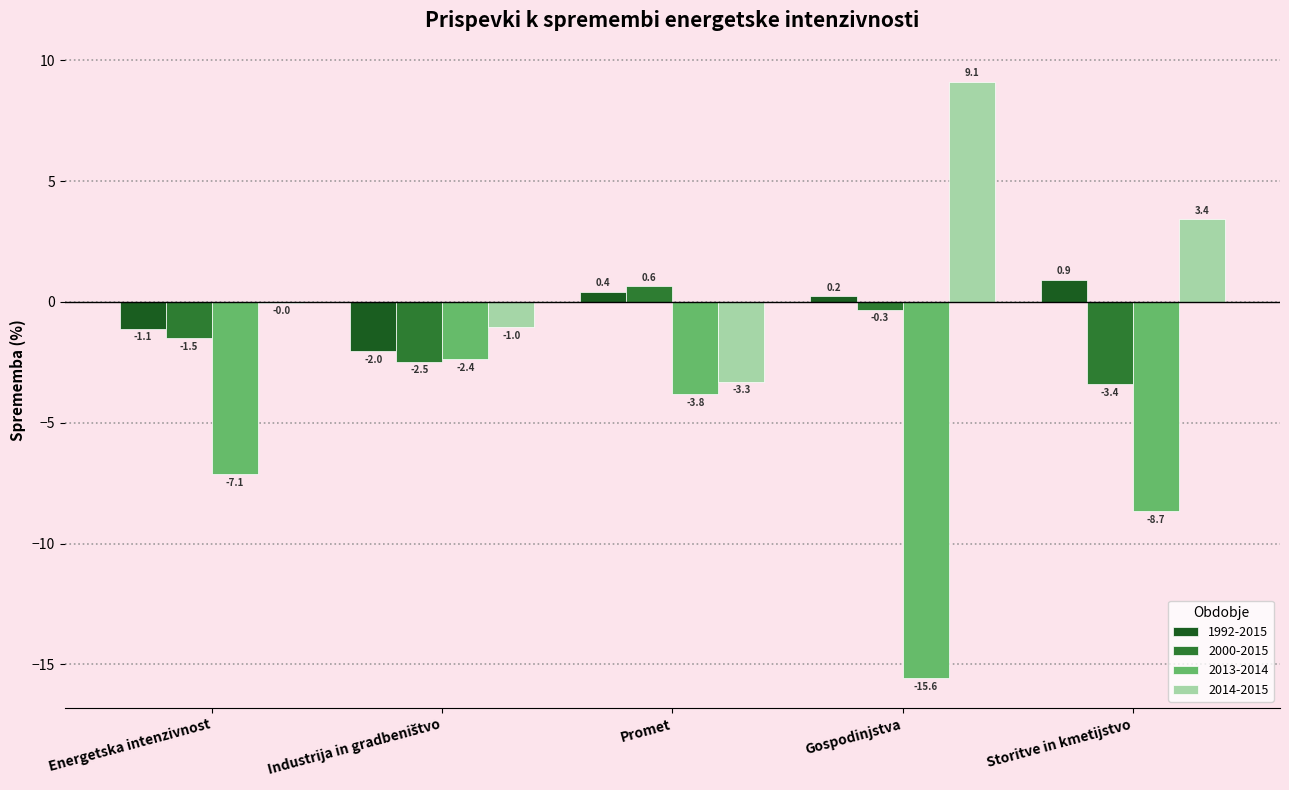

What are all the series names shown in the legend?

1992-2015, 2000-2015, 2013-2014, 2014-2015